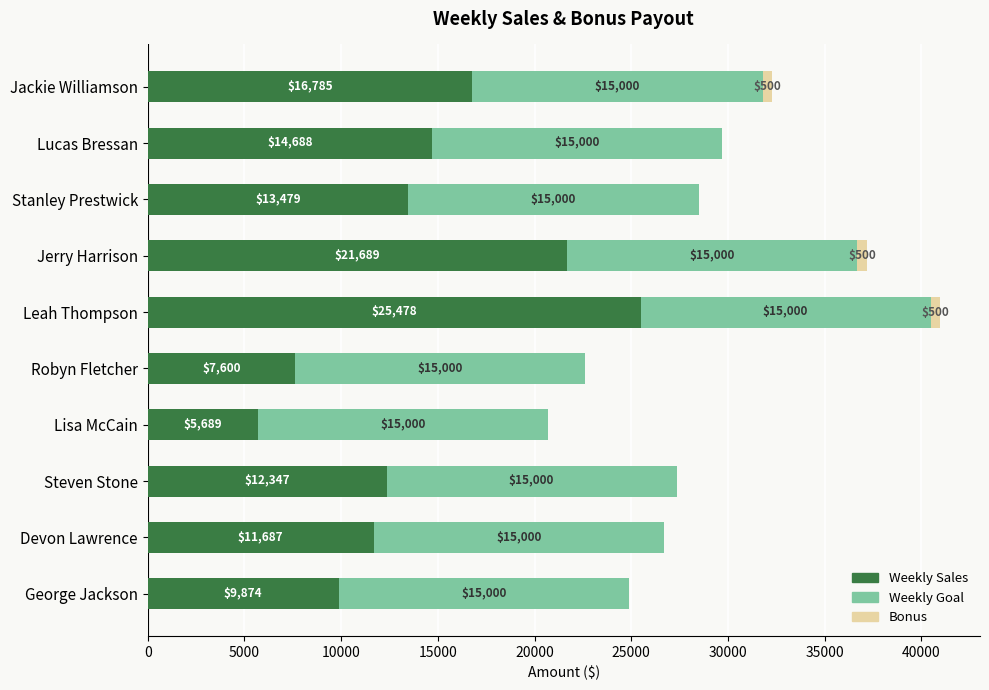

At which category is the sum across all series the highest?

Leah Thompson